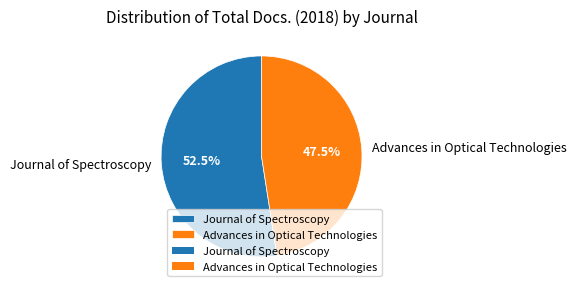

Rank the categories by value from lowest to highest.

Advances in Optical Technologies, Journal of Spectroscopy